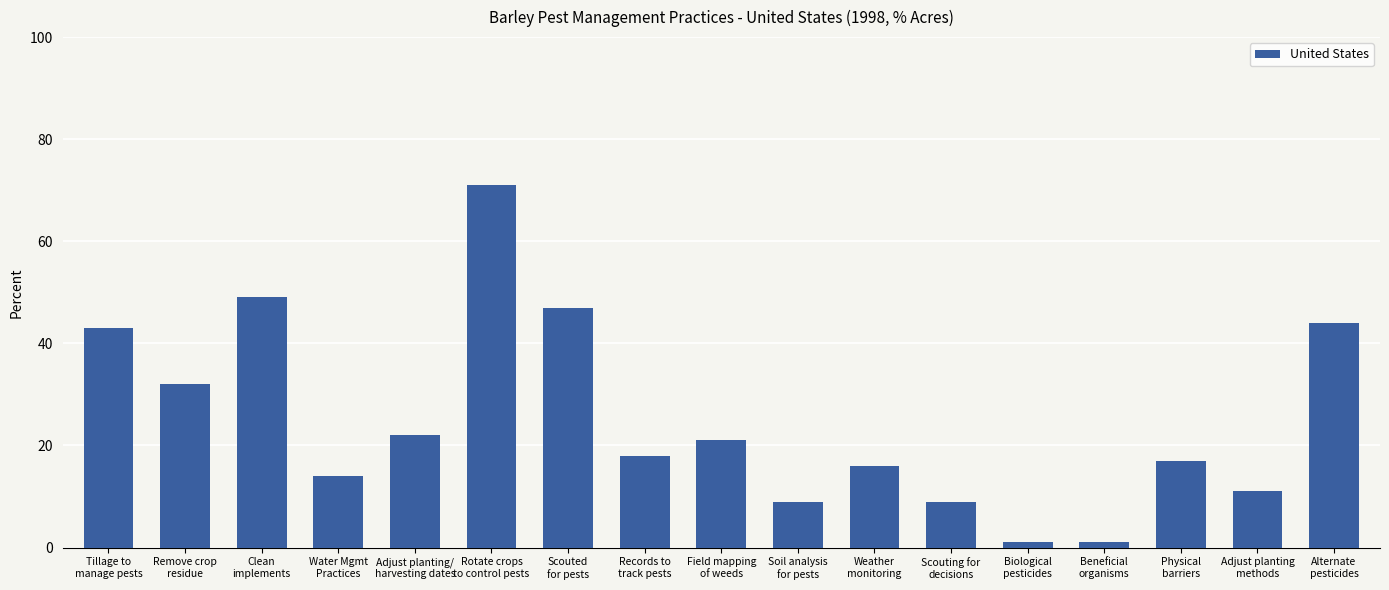

How many bars are there in total?

17